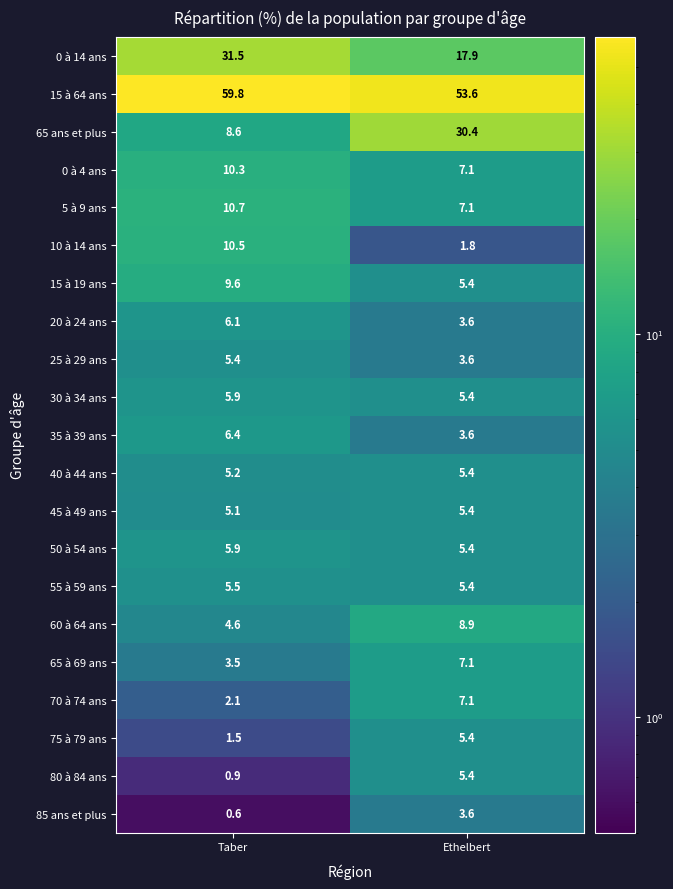

The 35 à 39 ans series shows 11.4 at Taber. True or false?

False